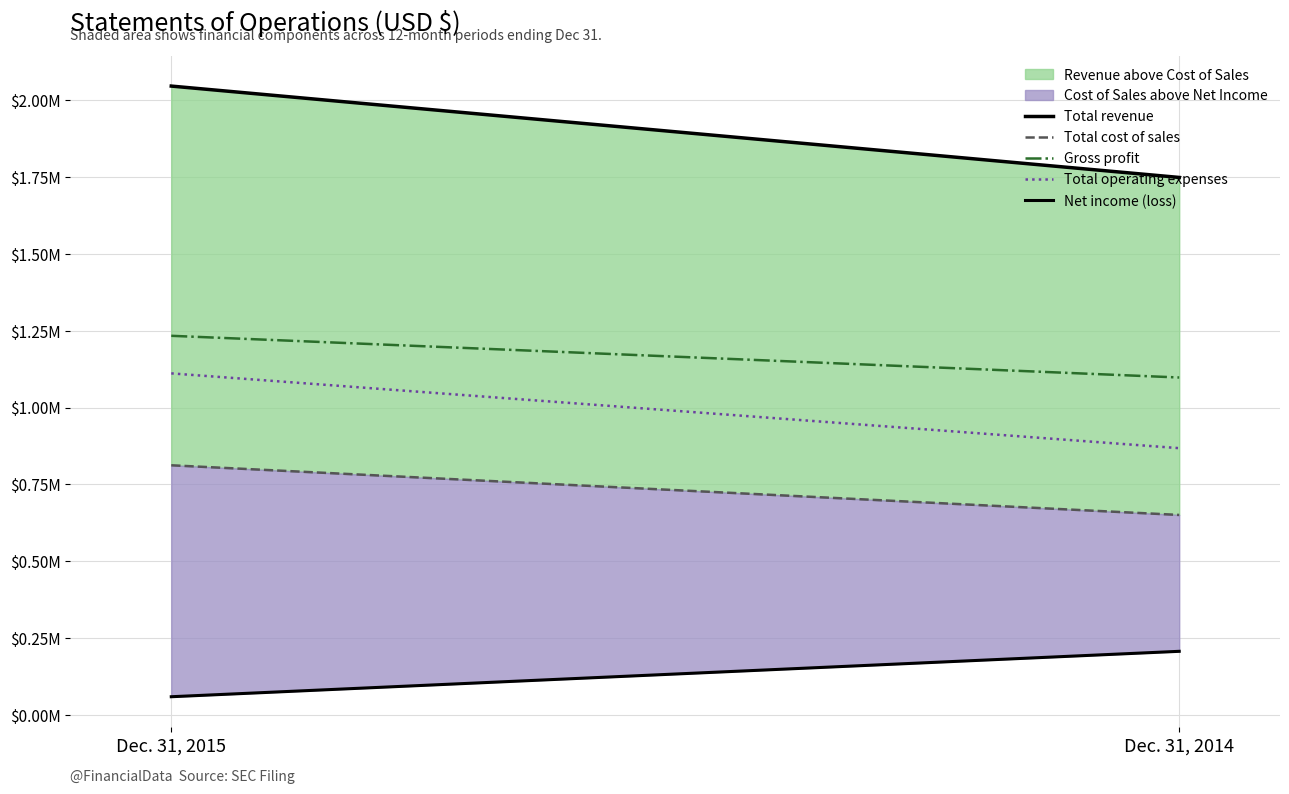

What is the smallest value displayed?

59435